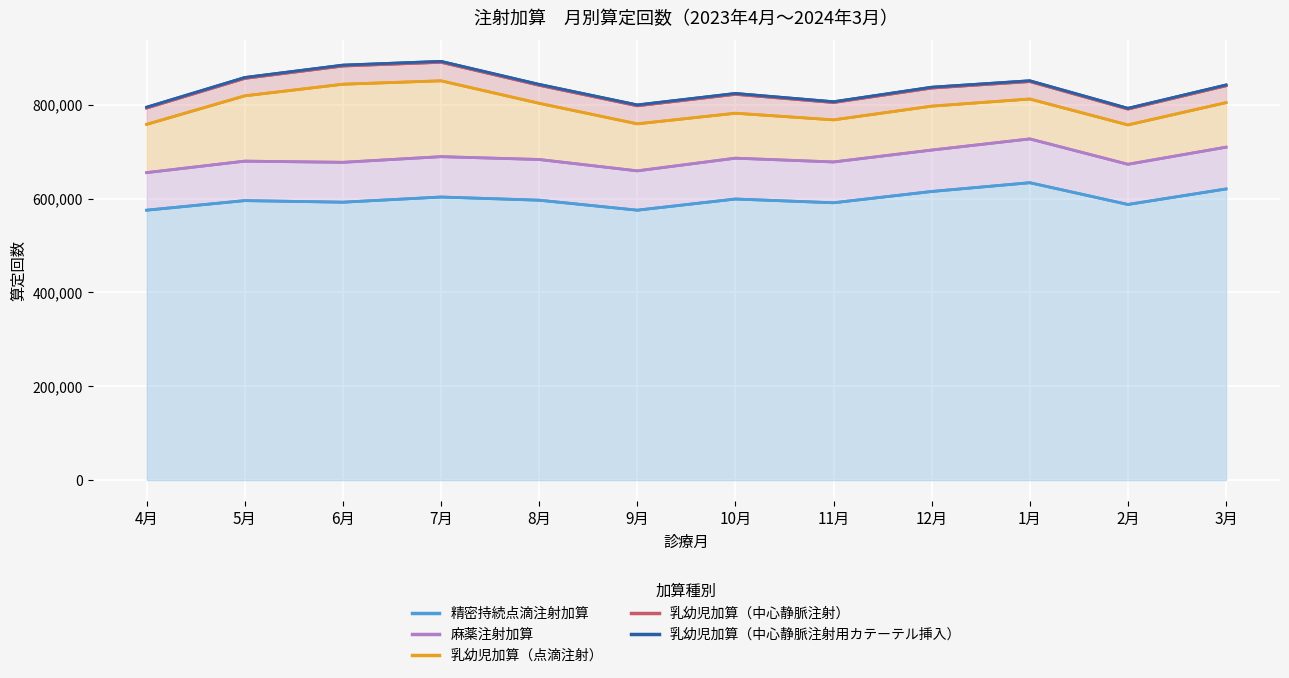

True or false: 乳幼児加算（点滴注射） has more than 2 points higher than both neighbors.

False